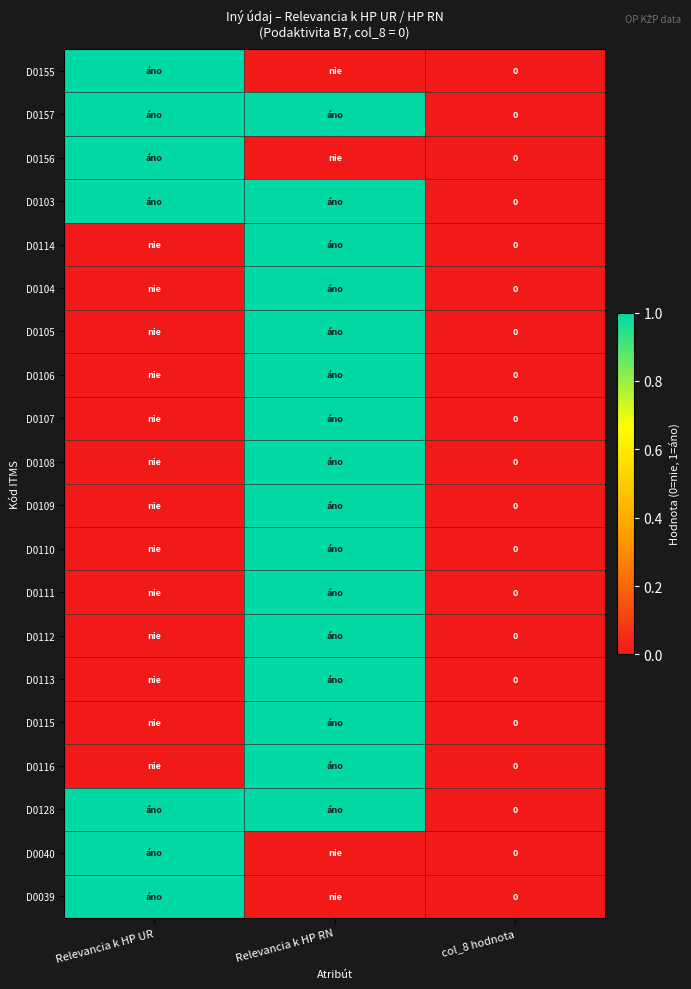

Rank the series by their maximum value, from highest to lowest.

D0155, D0157, D0156, D0103, D0114, D0104, D0105, D0106, D0107, D0108, D0109, D0110, D0111, D0112, D0113, D0115, D0116, D0128, D0040, D0039